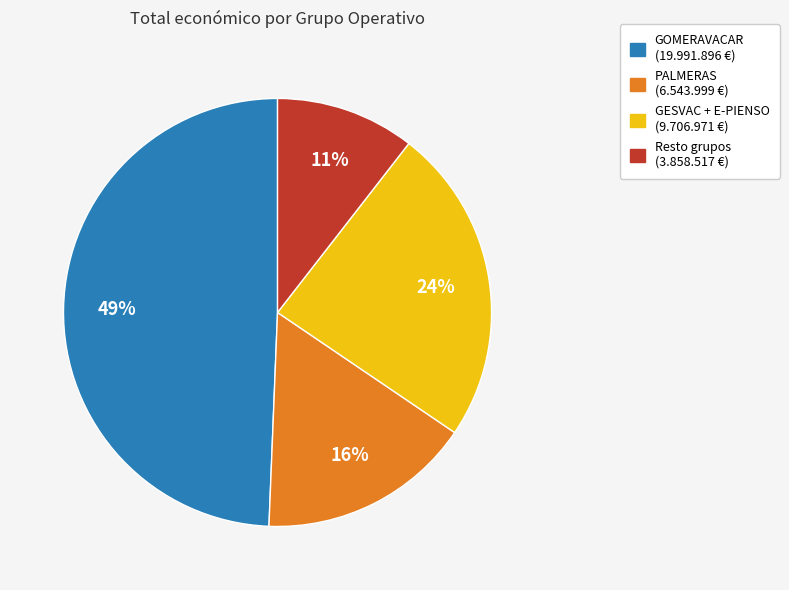

Is there any slice that represents more than half of the pie?

No